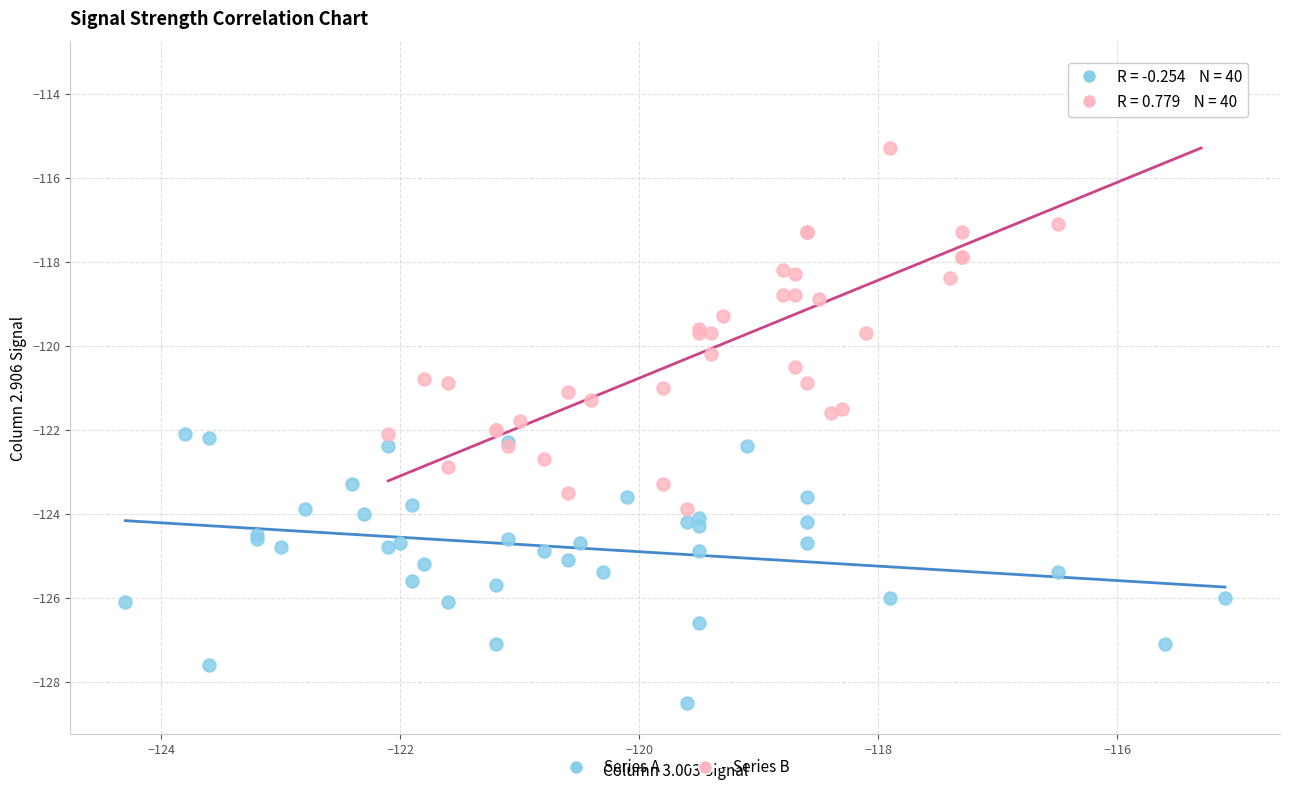

What are all the series names shown in the legend?

Series A, Series B